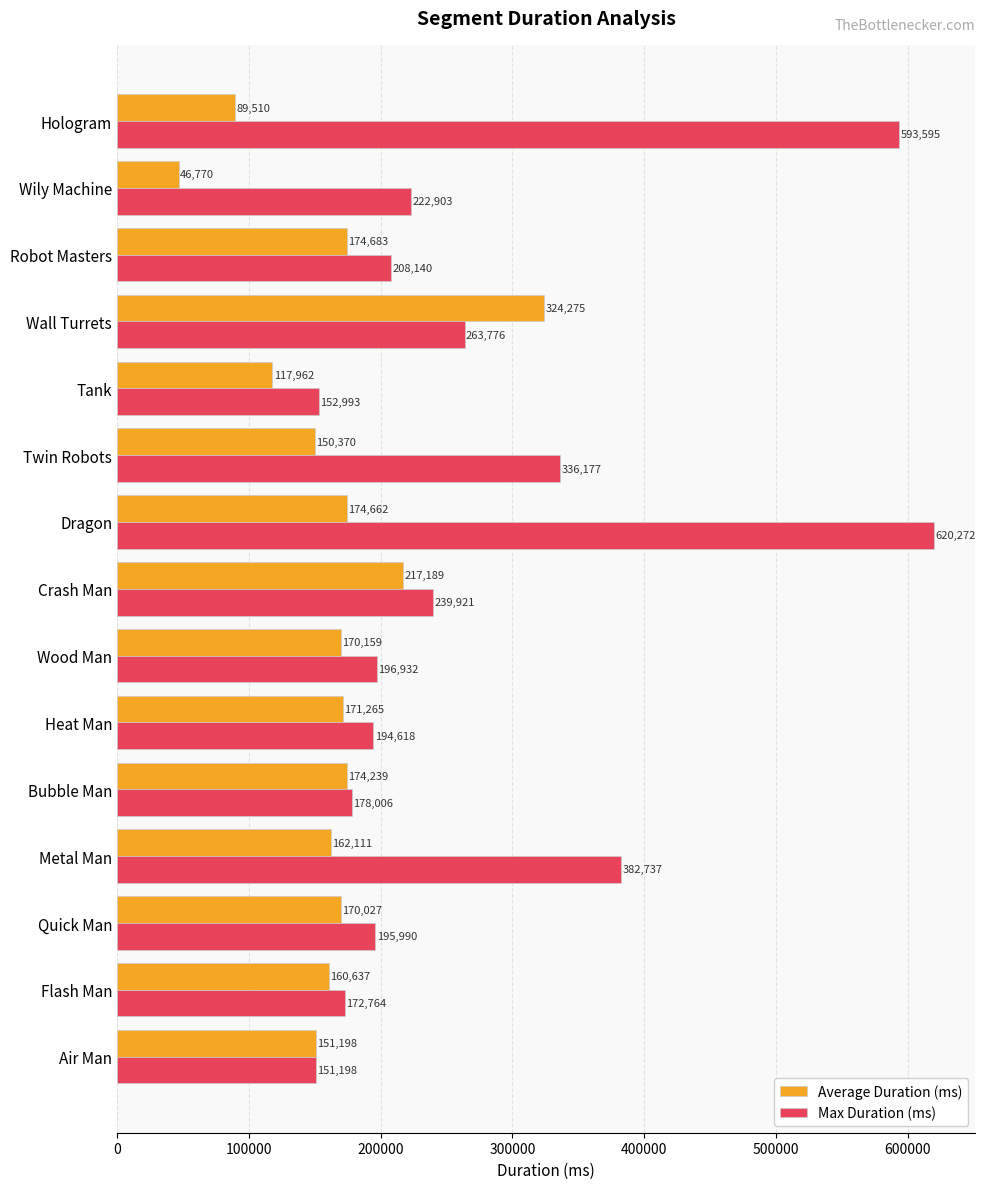

Is it true that Average Duration (ms) equals 324275 at Wall Turrets?

True